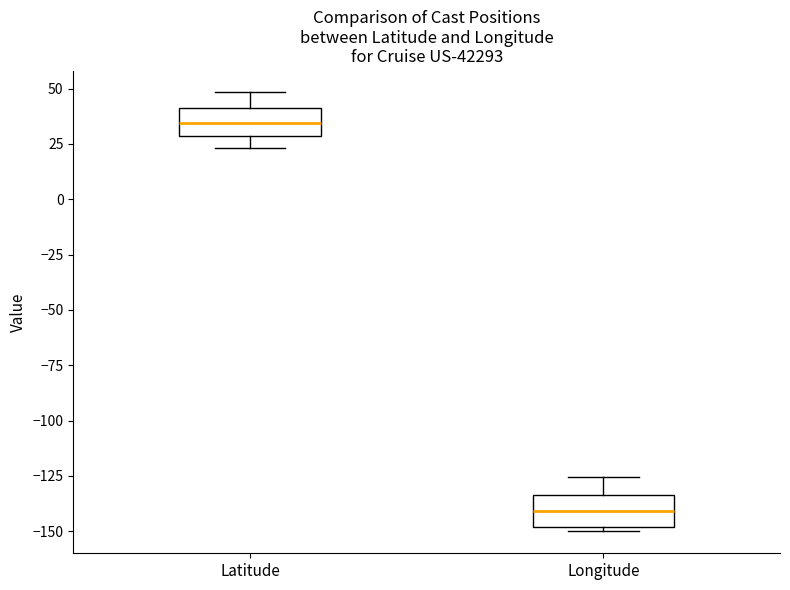

Which box's median line is the highest?

Latitude